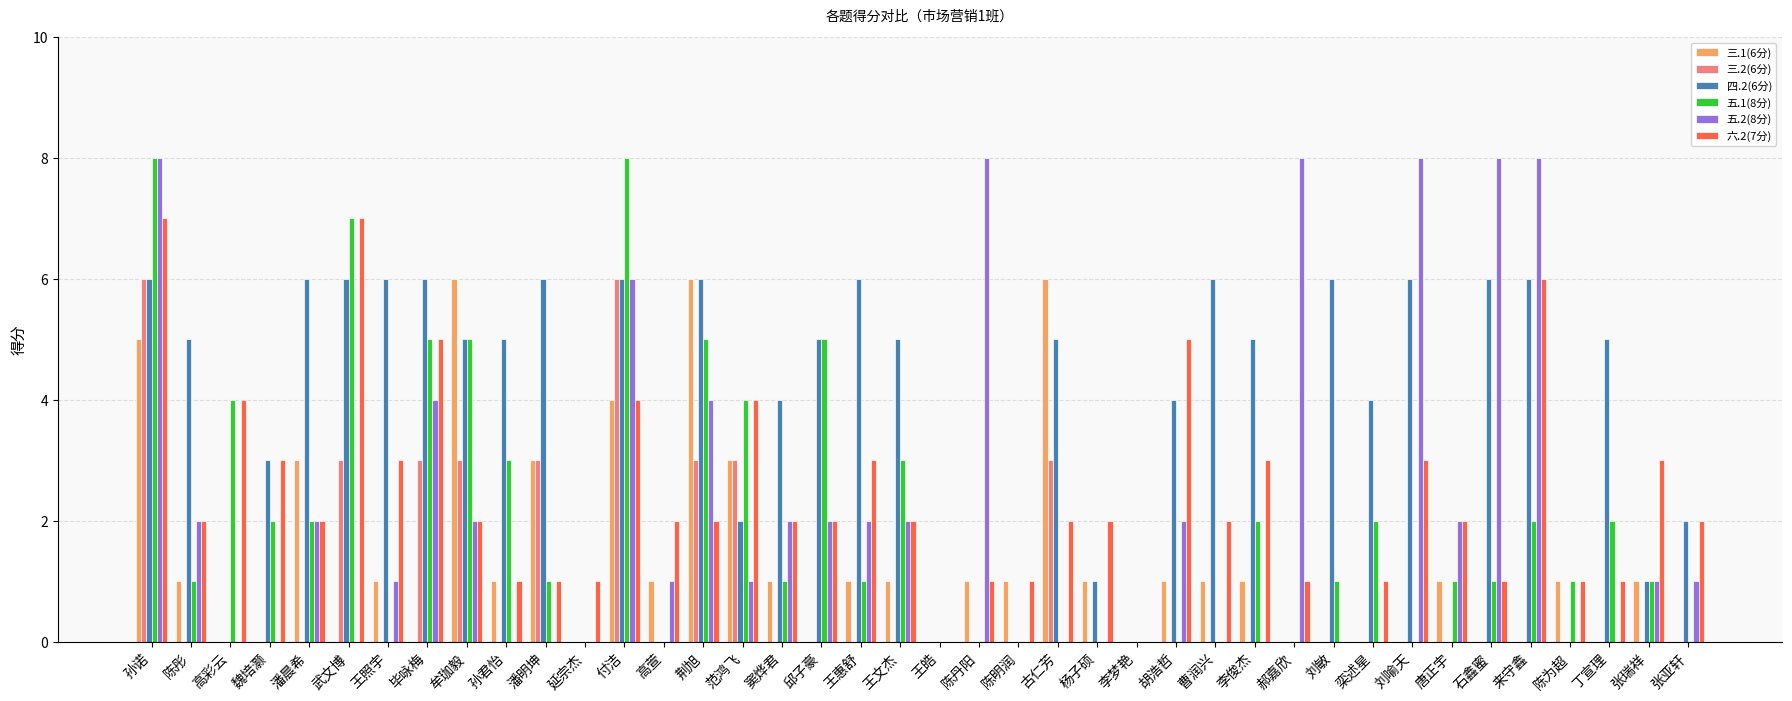

What is the total value across all series at 武文博?

23